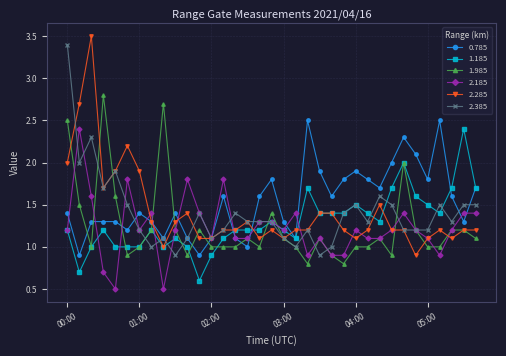

What are all the series names shown in the legend?

0.785, 1.185, 1.985, 2.185, 2.285, 2.385